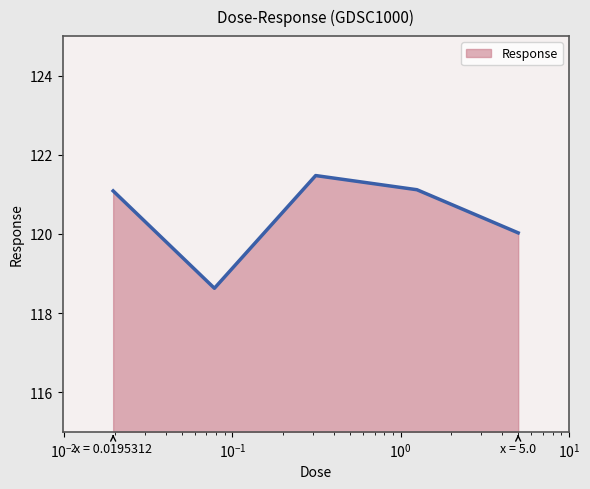

What is the average value?

120.5